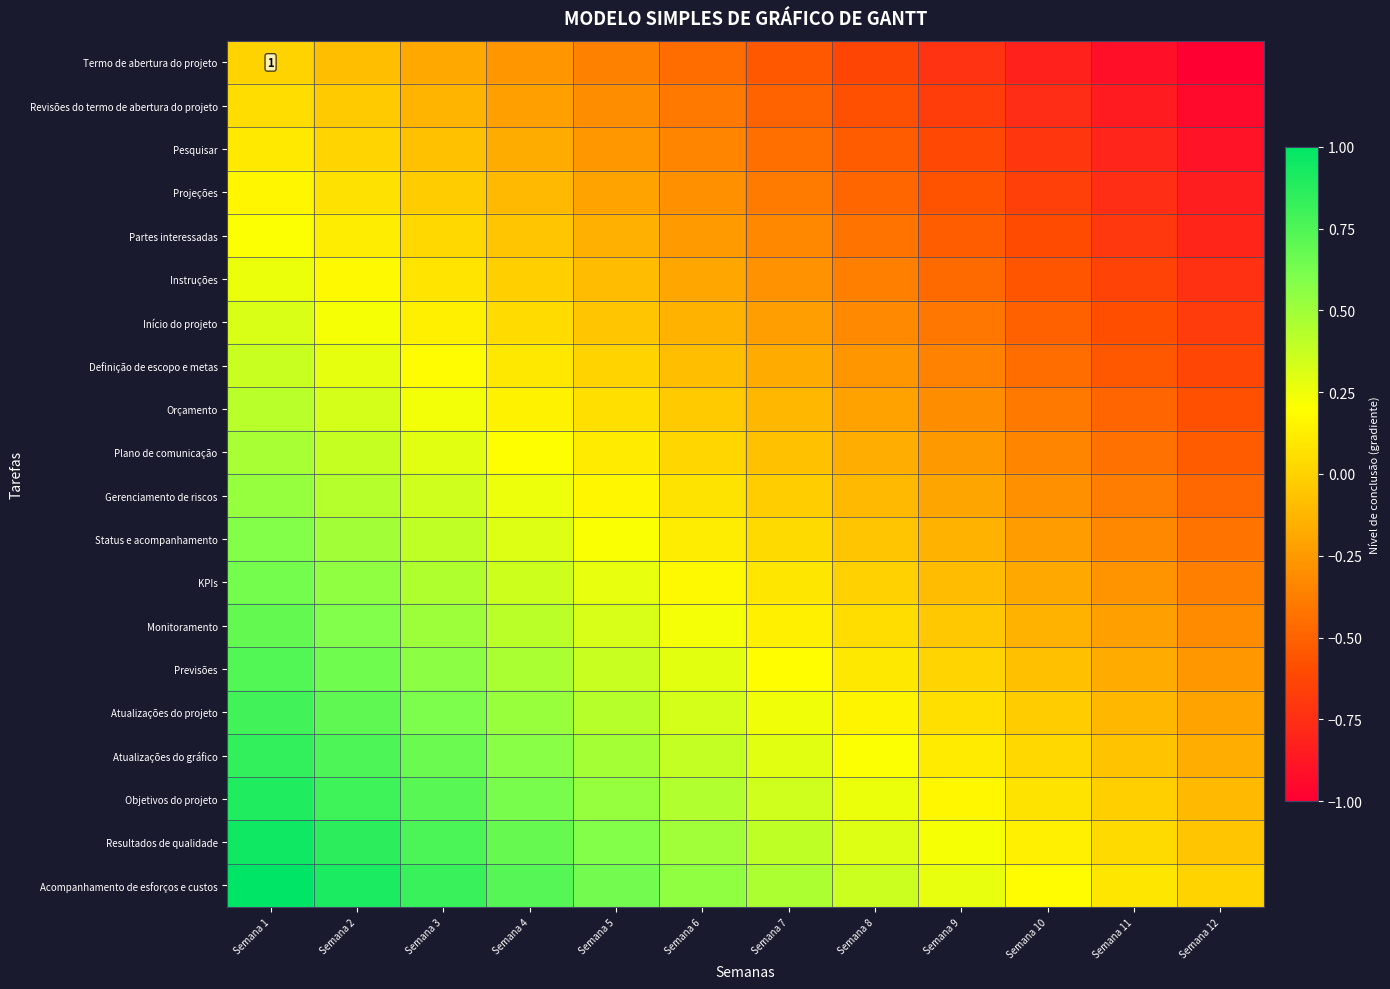

Is it true that Revisões do termo de abertura do projeto equals -0.2 at Semana 4?

True